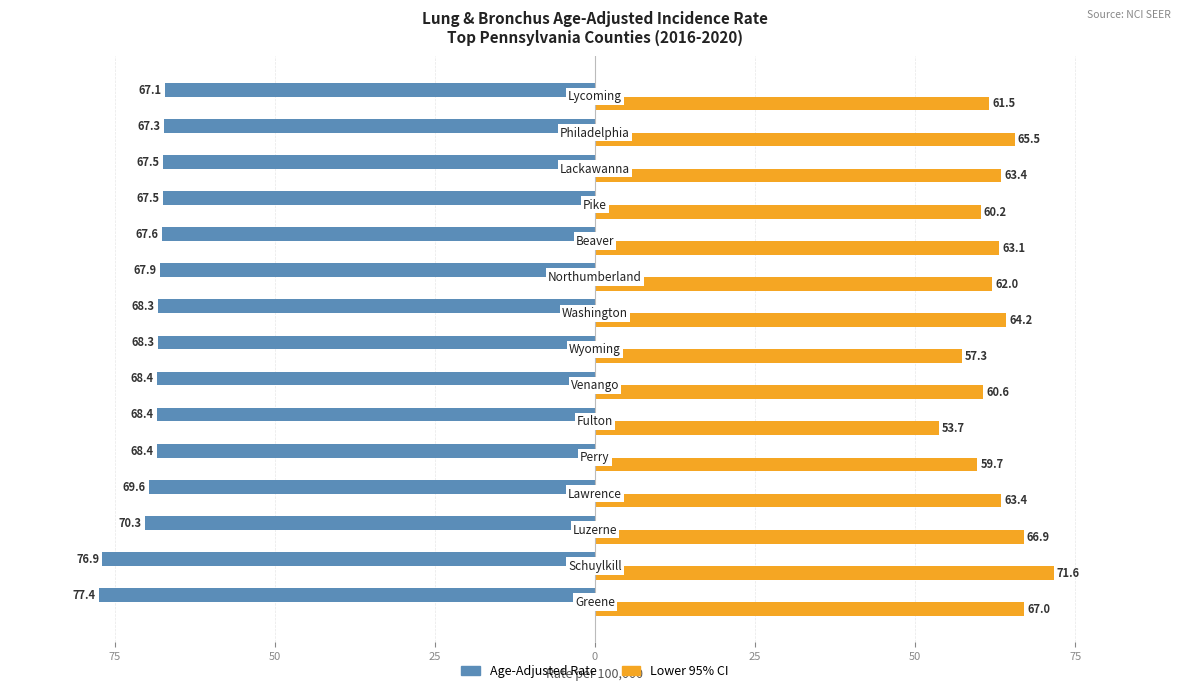

Reading left to right, extract all data points from this chart.

Age-Adjusted Rate: -77.4	-76.9	-70.3	-69.6	-68.4	-68.4	-68.4	-68.3	-68.3	-67.9	-67.6	-67.5	-67.5	-67.3	-67.1
Lower 95% CI: 67.0	71.6	66.9	63.4	59.7	53.7	60.6	57.3	64.2	62.0	63.1	60.2	63.4	65.5	61.5